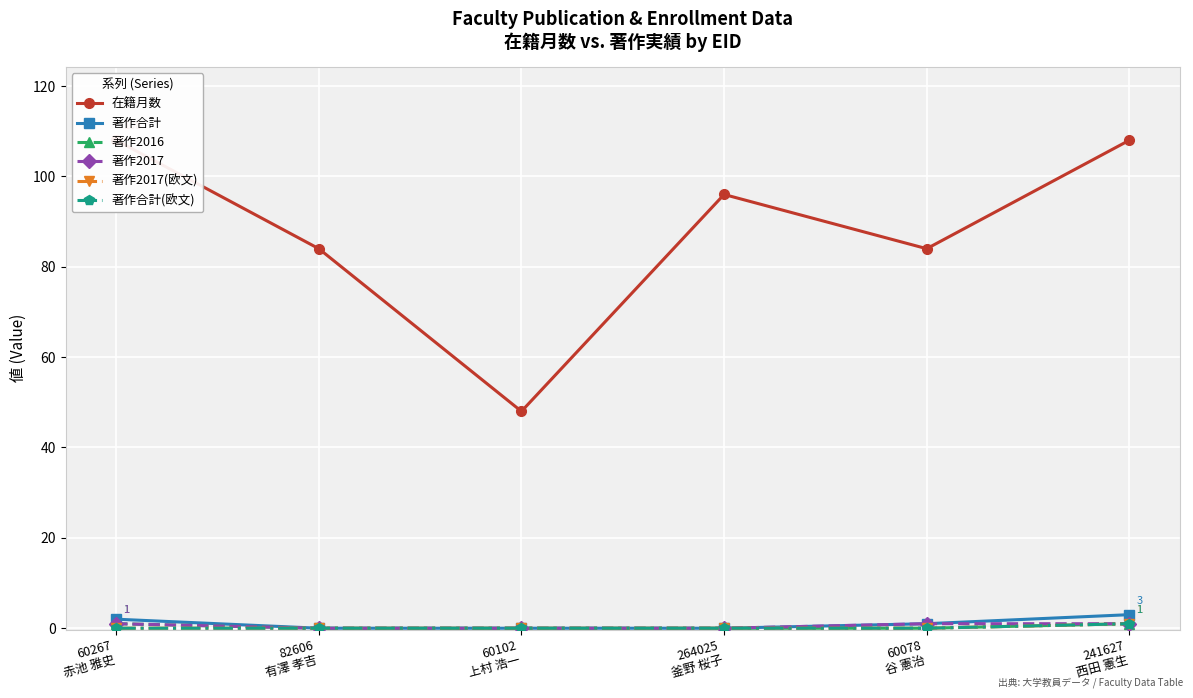

At which category is the sum across all series the highest?

241627
西田 憲生